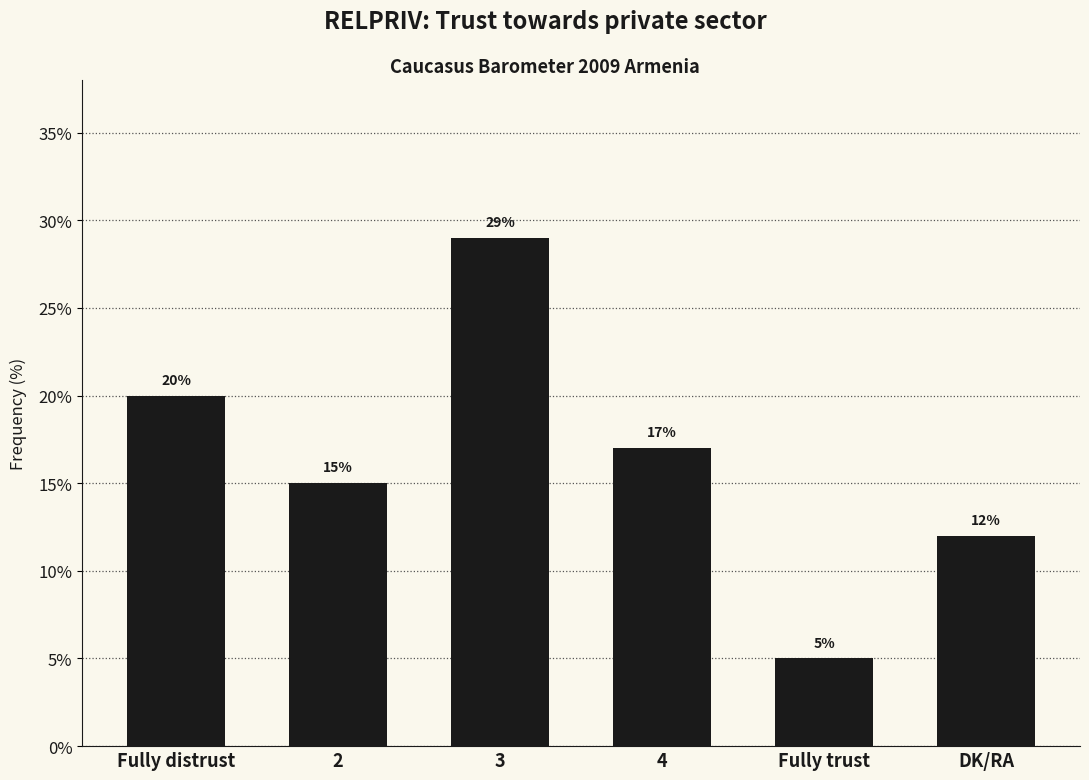

What is the approximate value at Fully distrust, to the nearest 10?

20